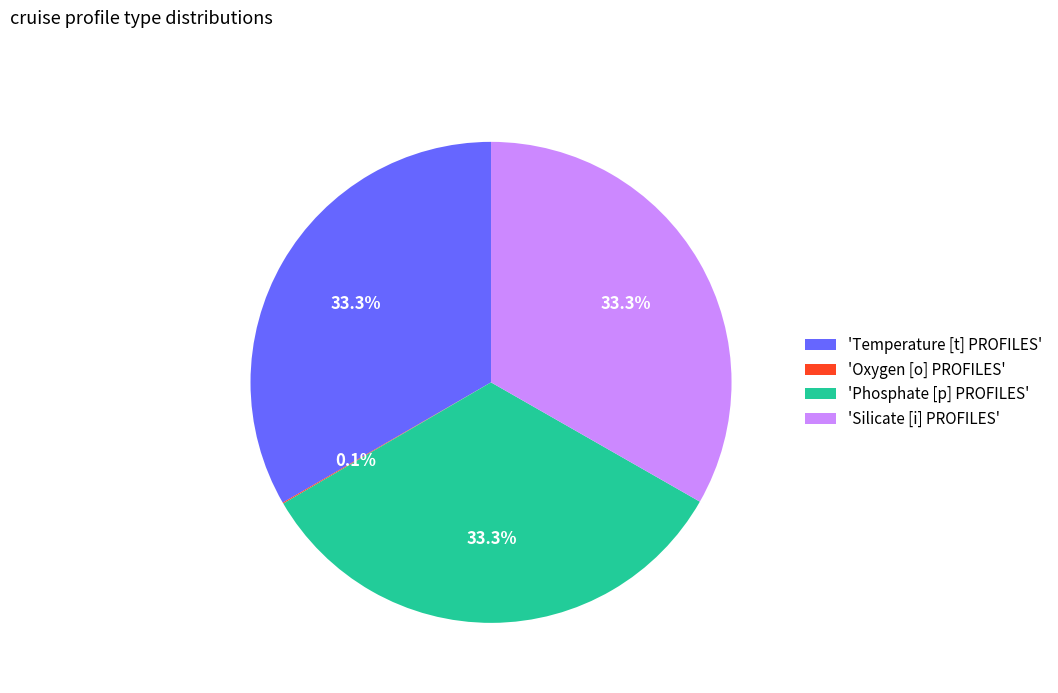

To the nearest percent, what is the average slice percentage?

25%